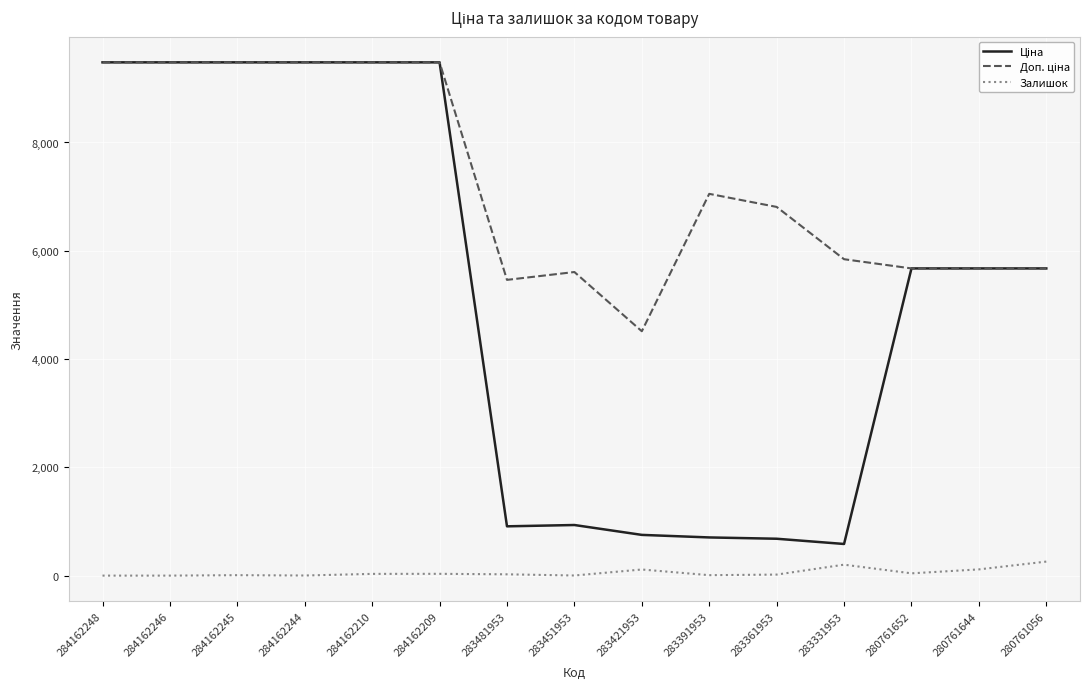

What is the greatest value displayed?

9480.1